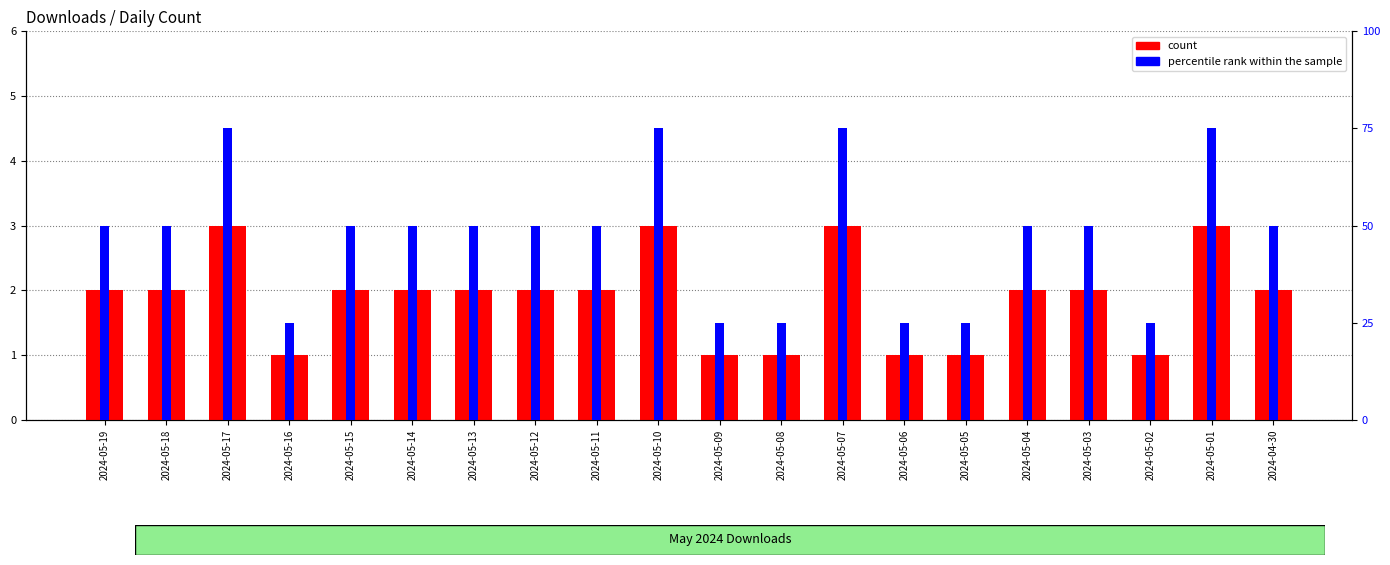

List the series in order of their overall mean, highest first.

percentile rank within the sample, count